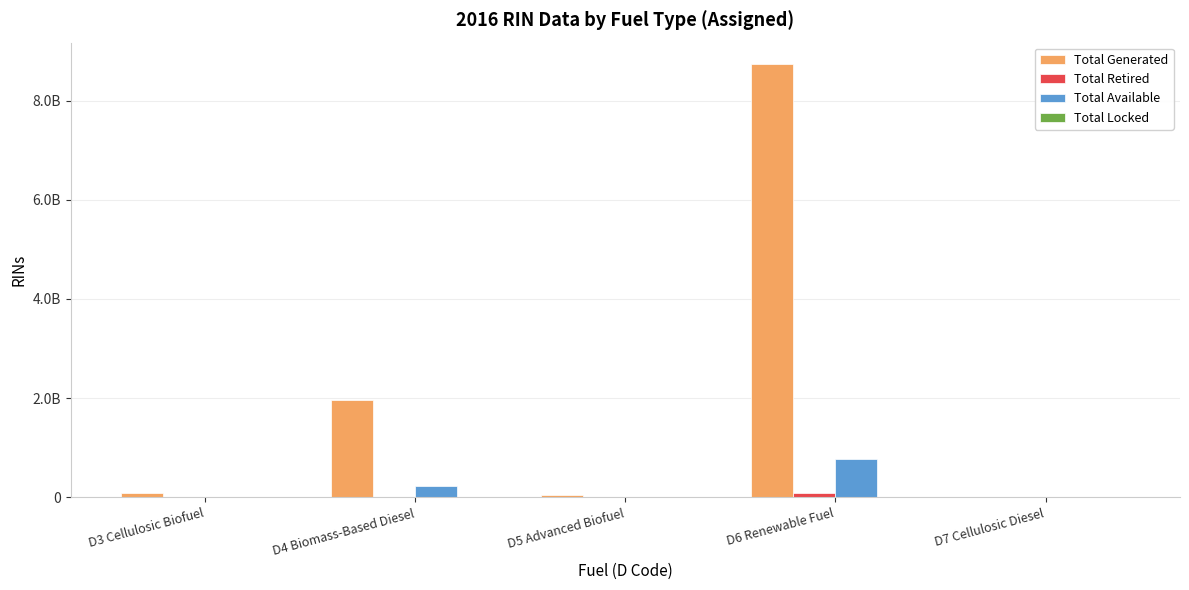

Are the bars grouped side by side (vs. stacked)?

Yes